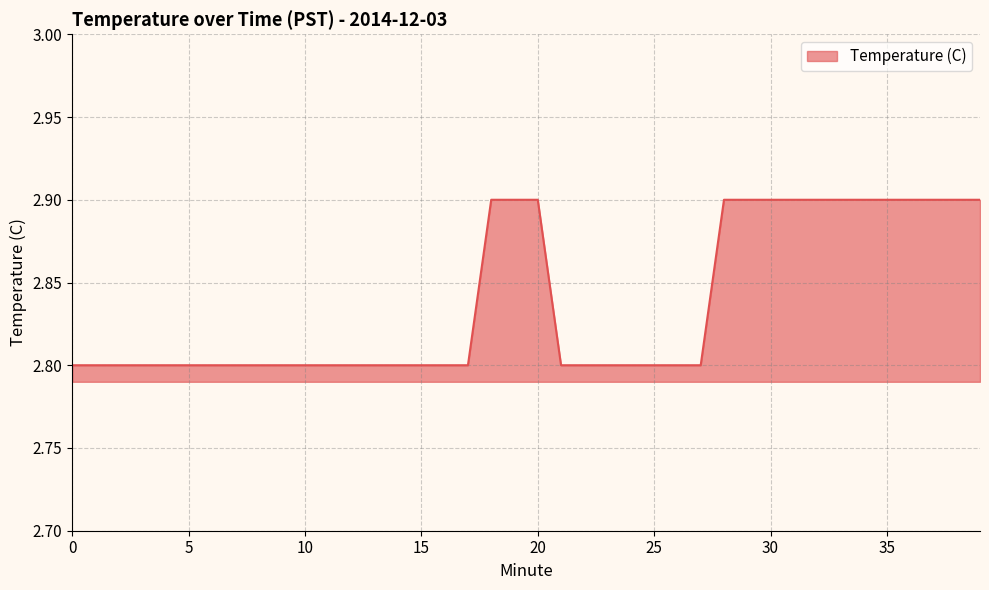

What is the minimum value shown in the chart?

2.8